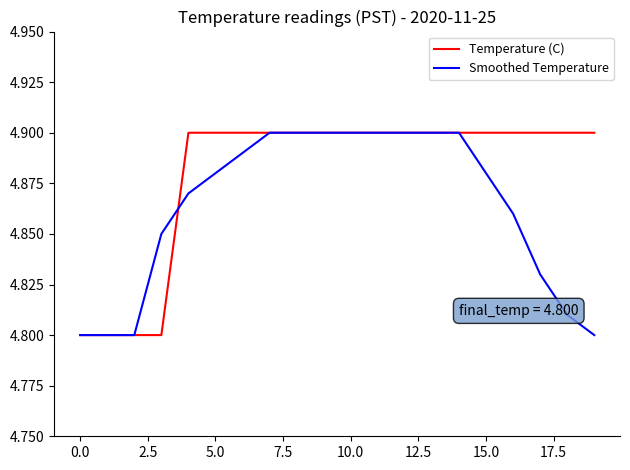

Is this an area chart (filled region under the line)?

No